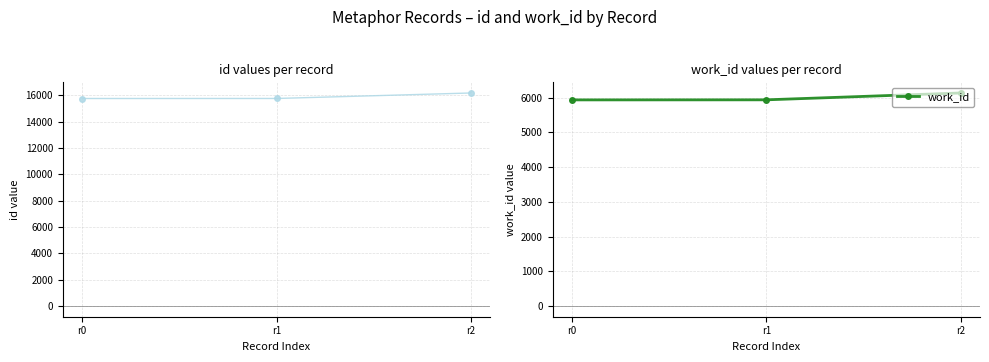

Is it true that work_id equals 2603 at r1?

False